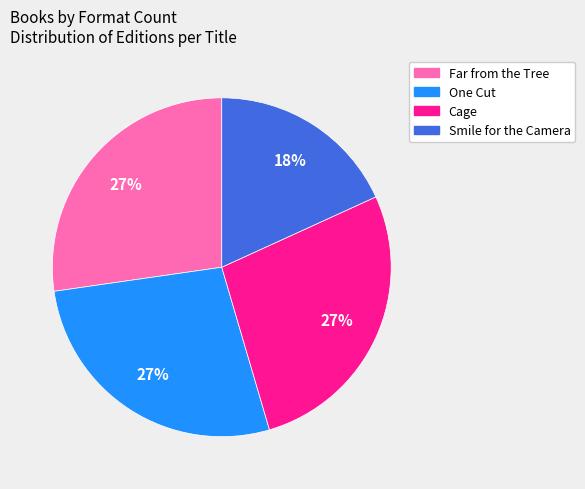

Approximately how many times larger is the value at Smile for the Camera compared to One Cut?

0.7